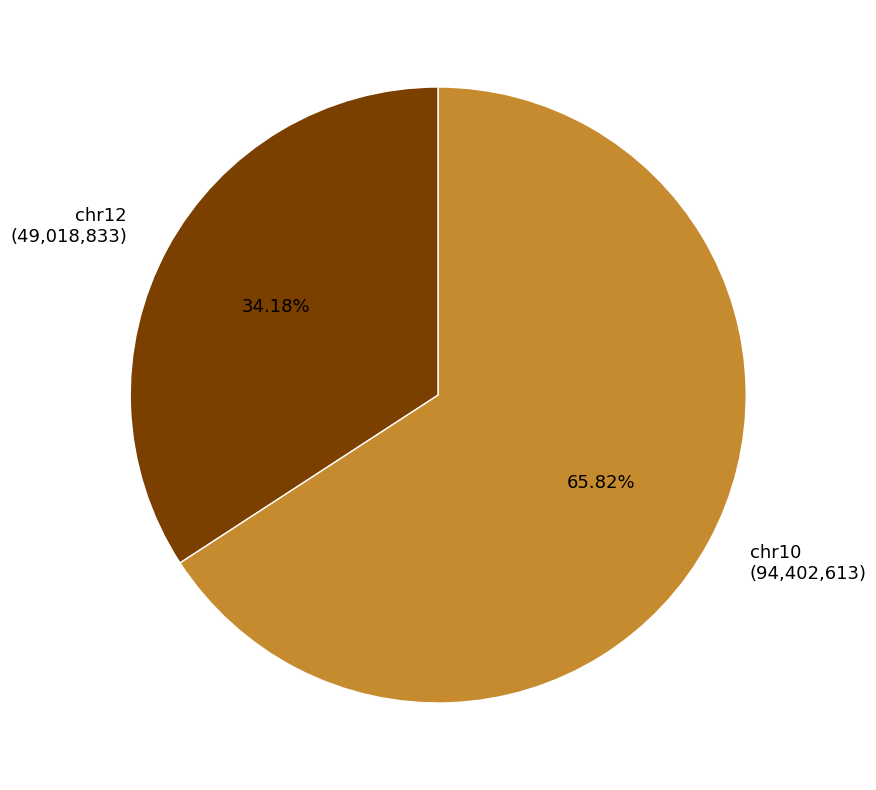

What percentage do chr12 and chr10 together represent?

100.0%